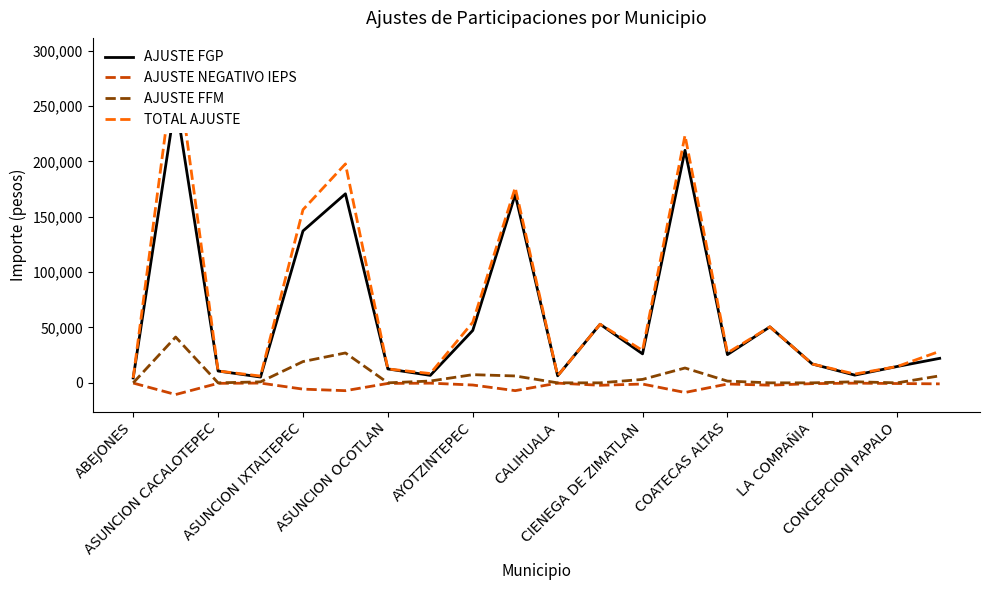

Which series has the largest range (max minus min)?

TOTAL AJUSTE